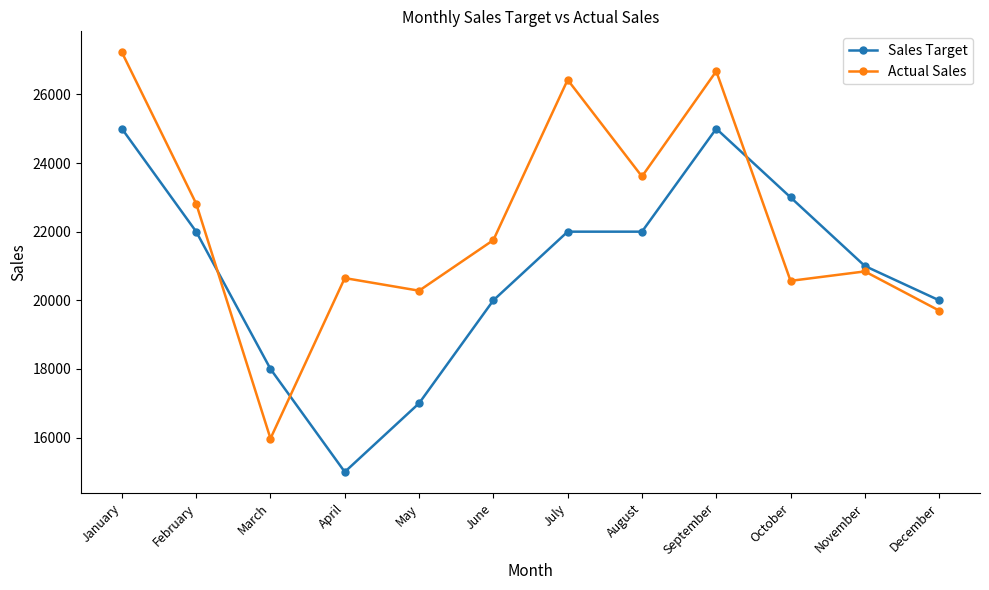

At which label does Actual Sales reach its minimum?

March